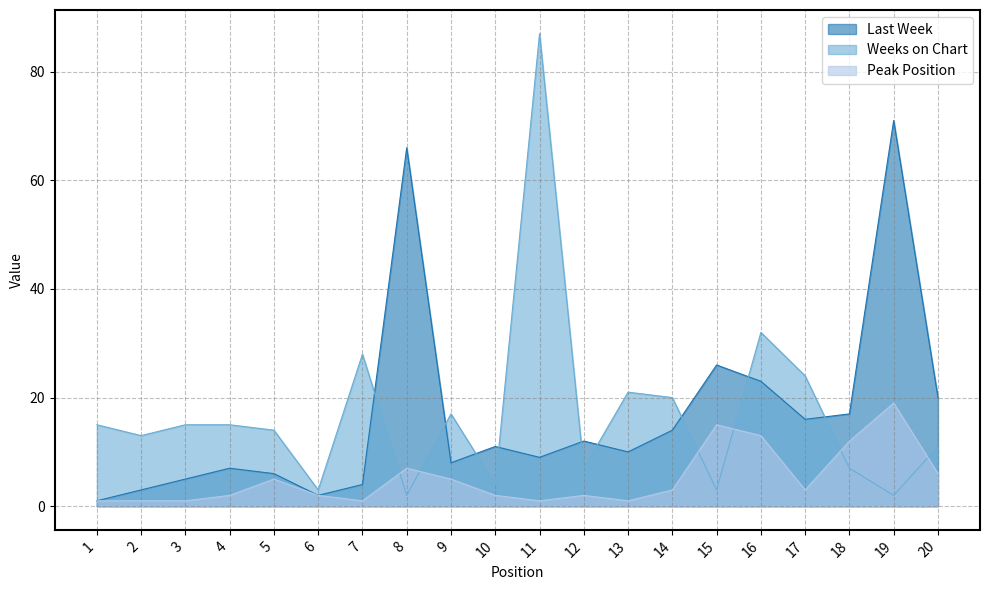

Is the value of Peak Position at 10 greater than the value of Last Week at 11?

No